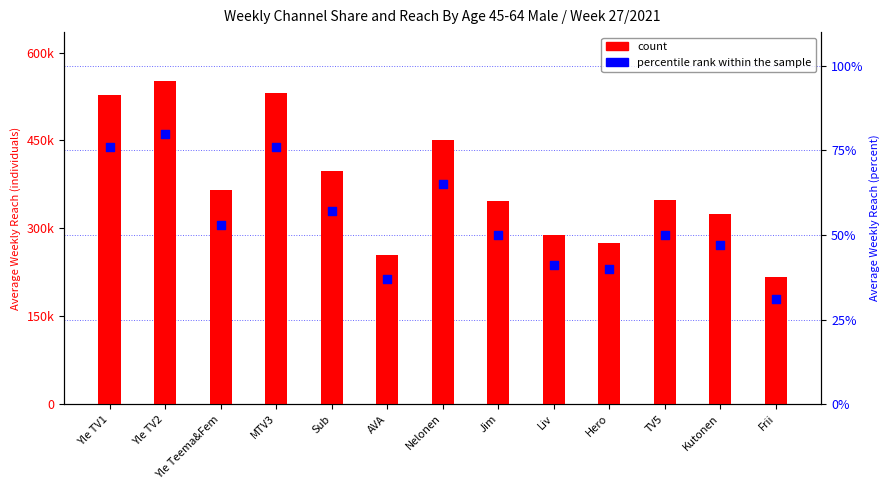

Which series contains the lowest Y value?

percentile rank within the sample